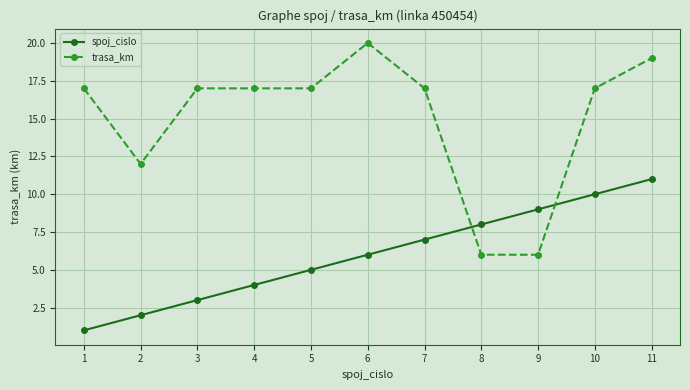

Which series has the largest range (max minus min)?

trasa_km